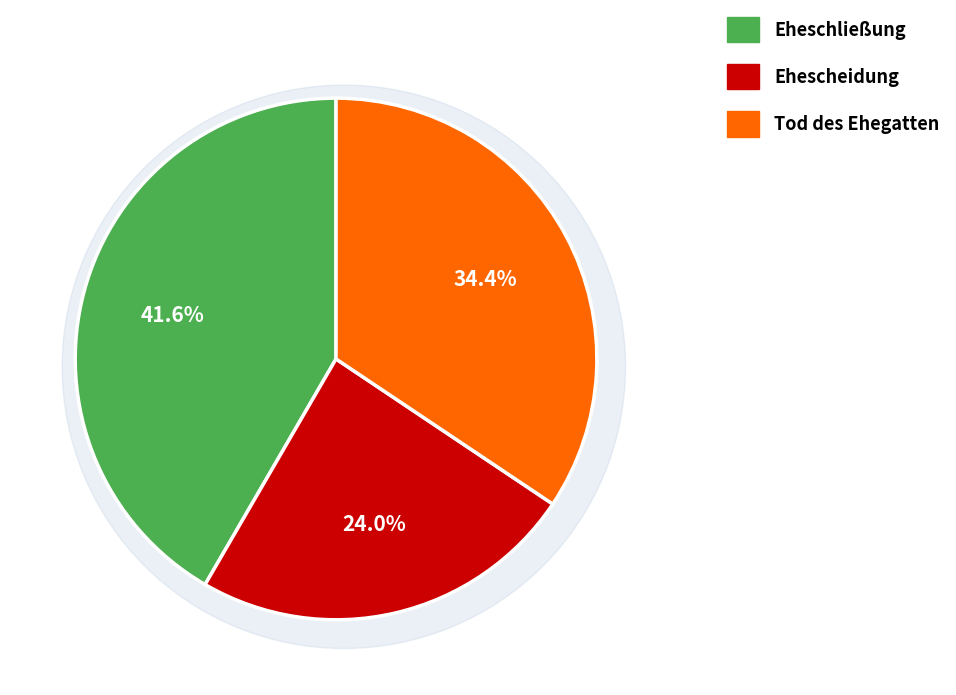

What is the smallest slice in the pie chart?

Ehescheidung